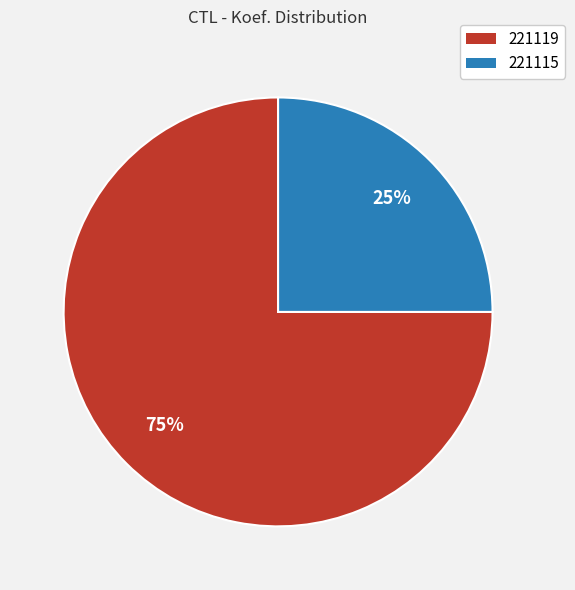

How many slices are in this pie chart?

2